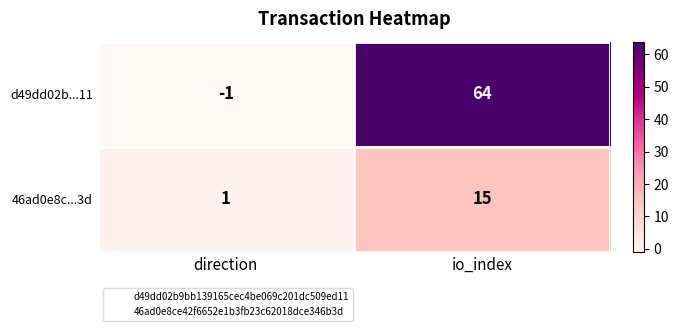

Which series has the largest range (max minus min)?

d49dd02b...11